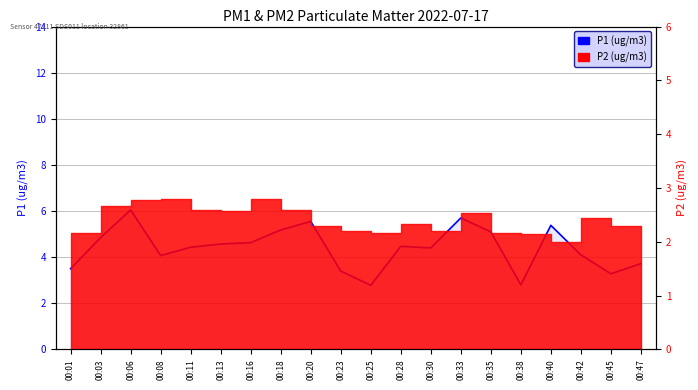

What is the average value?

4.4